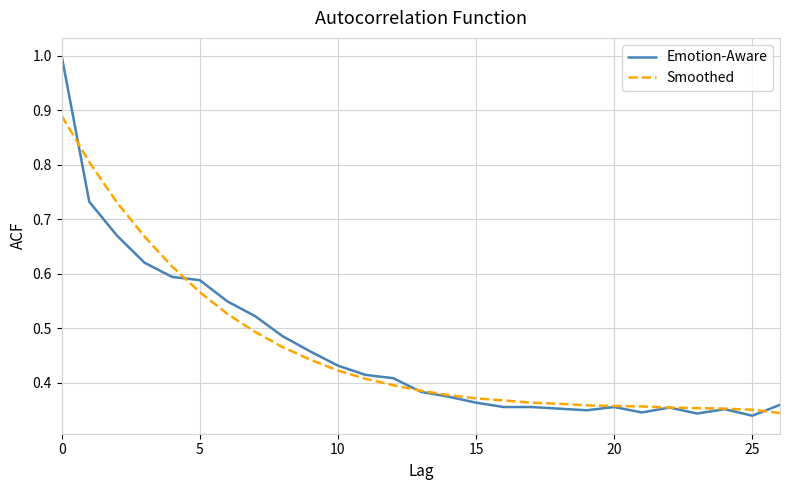

What is the highest value of the Emotion-Aware series?

1.0